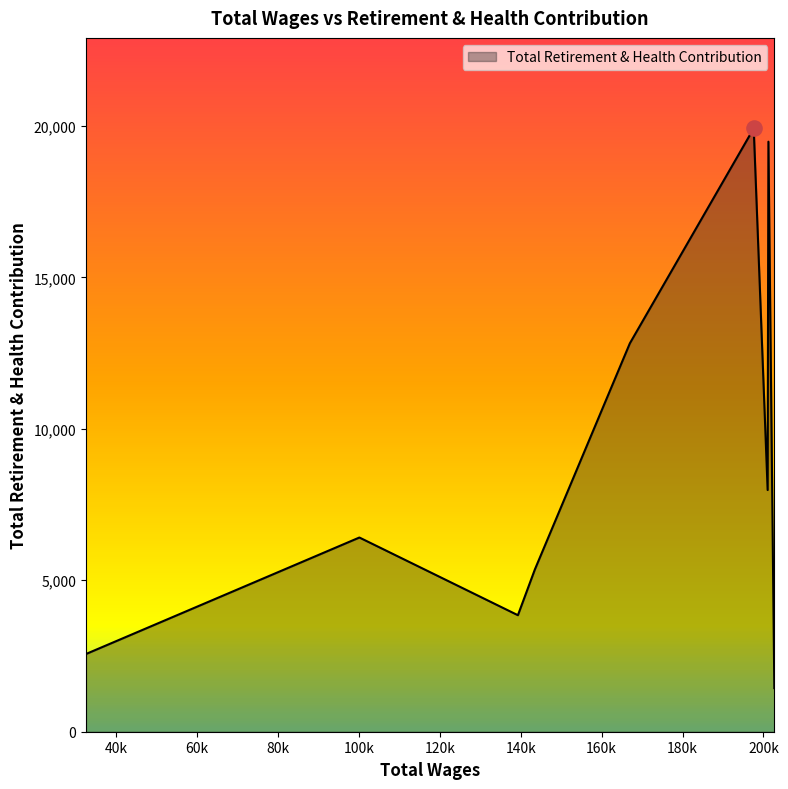

What is the maximum value shown in the chart?

19920